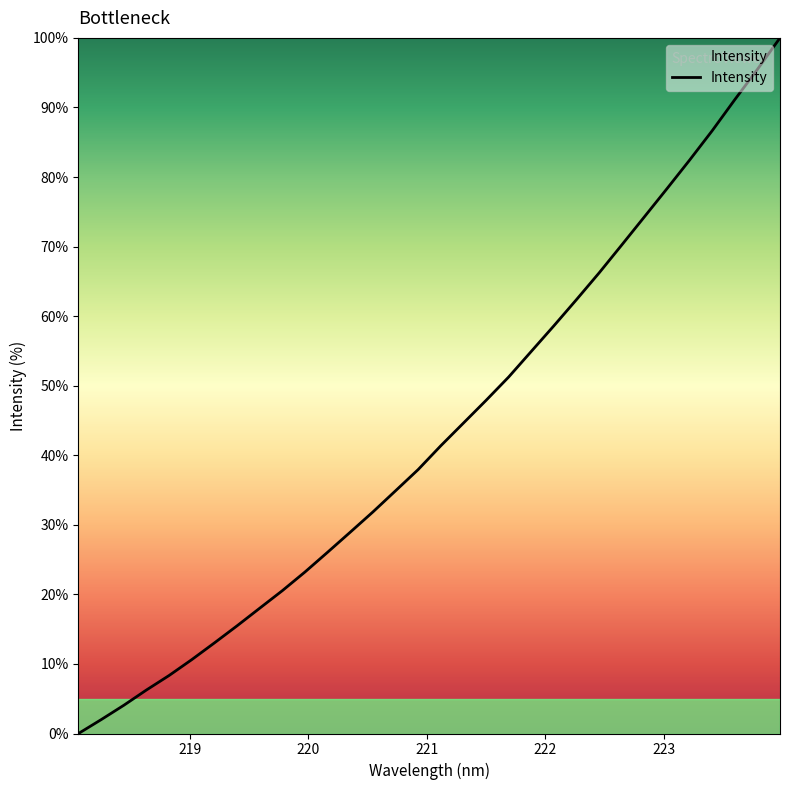

What is the difference between the maximum and minimum values?

100.0